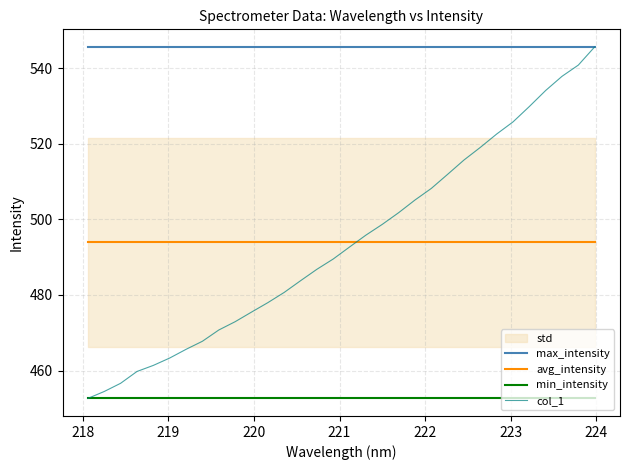

True or false: avg_intensity and max_intensity intersect in this chart.

False